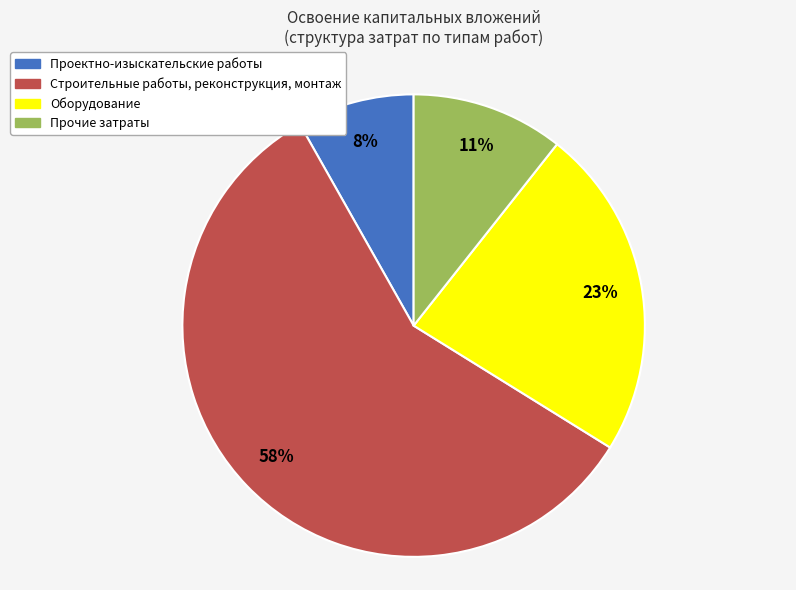

Do Строительные работы, реконструкция, монтаж and Проектно-изыскательские работы together represent more than half of the pie?

Yes